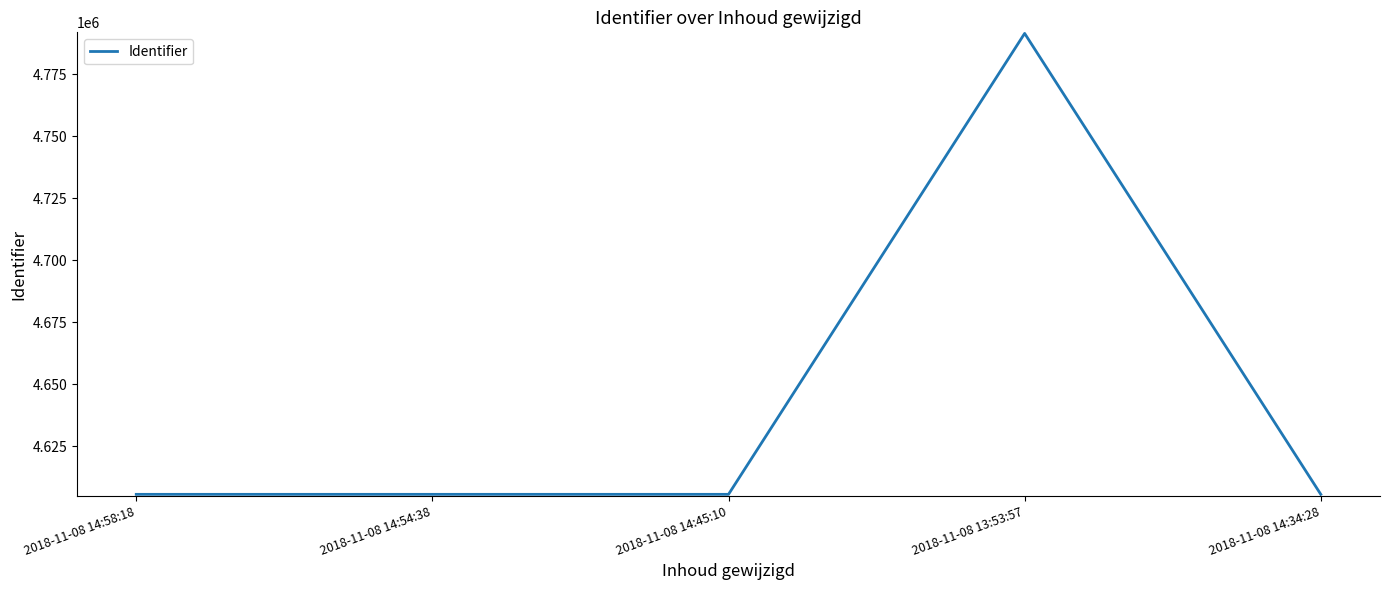

True or false: the data shows 1598027 at 2018-11-08 14:45:10.

False